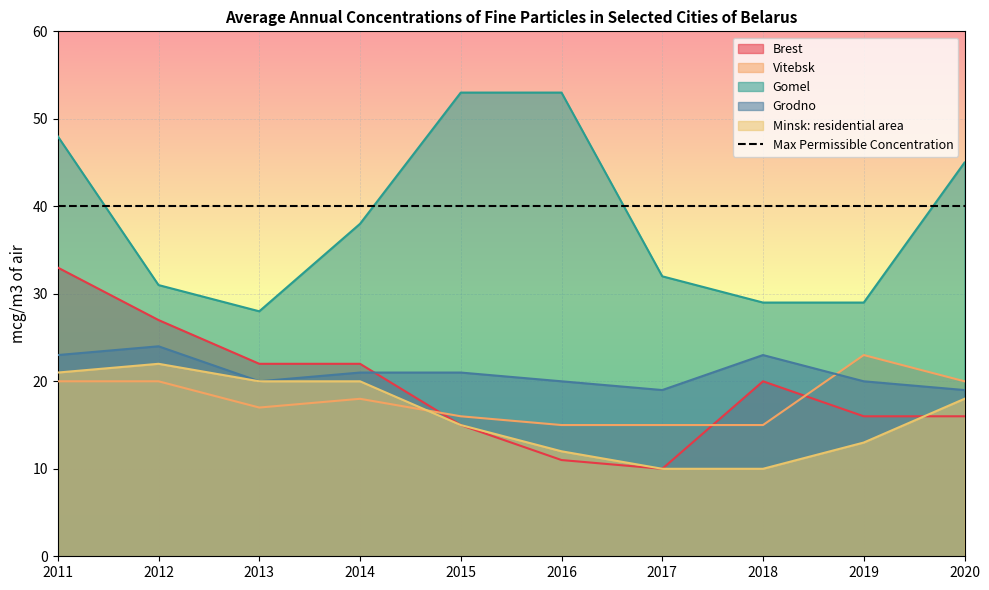

True or false: Brest and Gomel cross at least once.

False